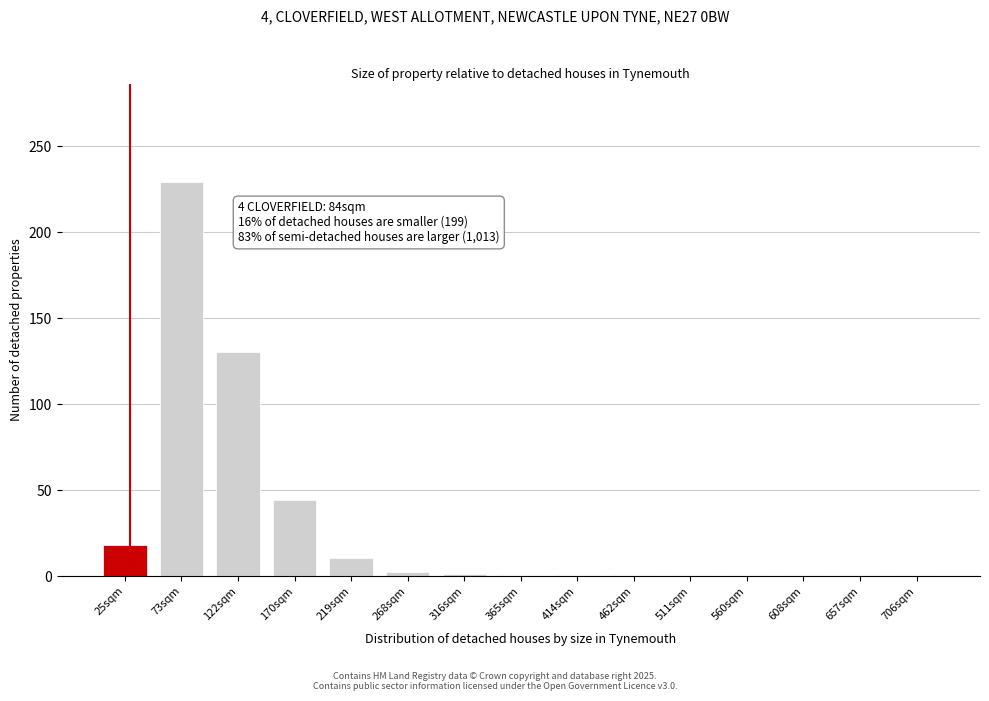

The chart shows a value of 0.5 at 657sqm. True or false?

True